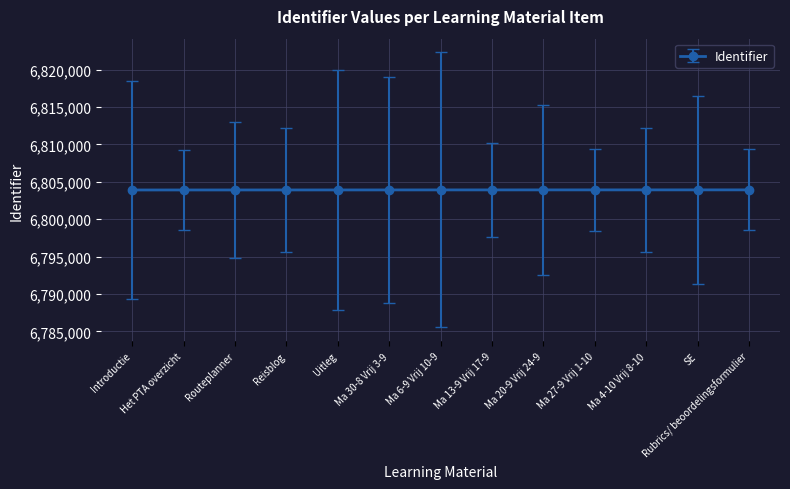

Approximately how many times larger is the value at Ma 27-9 Vrij 1-10 compared to Reisblog?

1.0